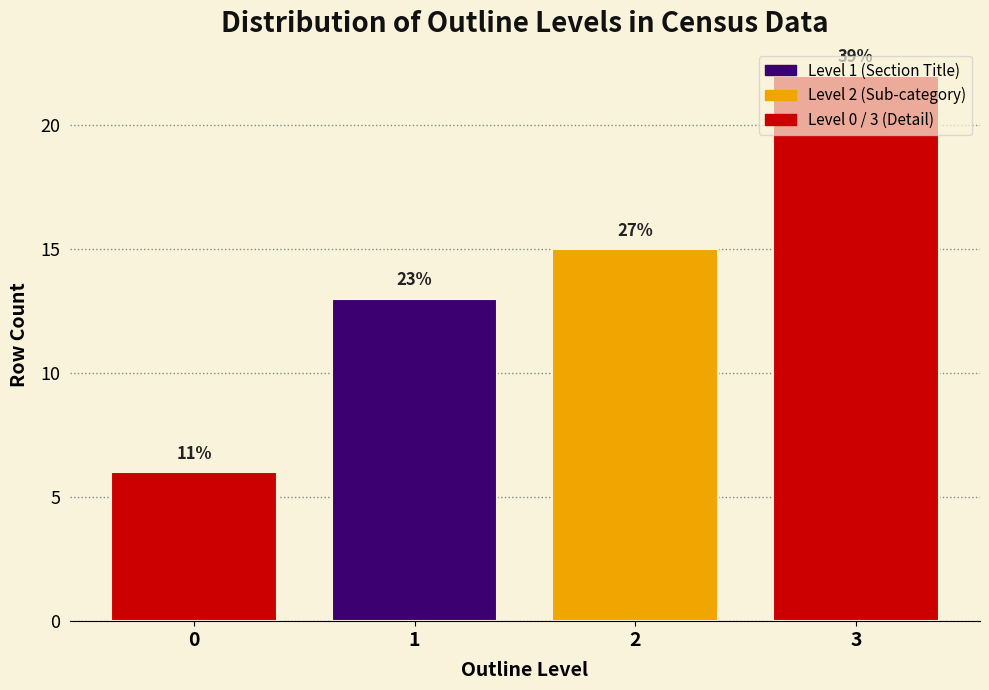

Does the chart contain any negative values?

No